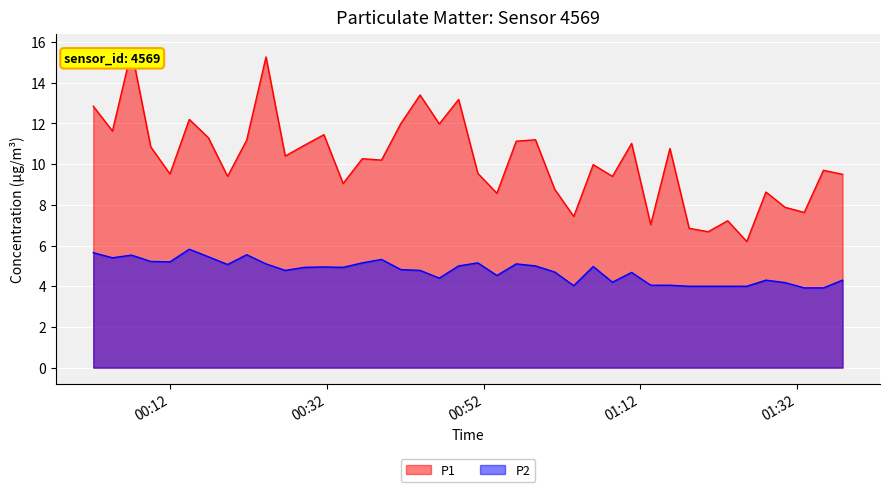

What is the difference between the maximum and minimum values in the P1 series?

9.4